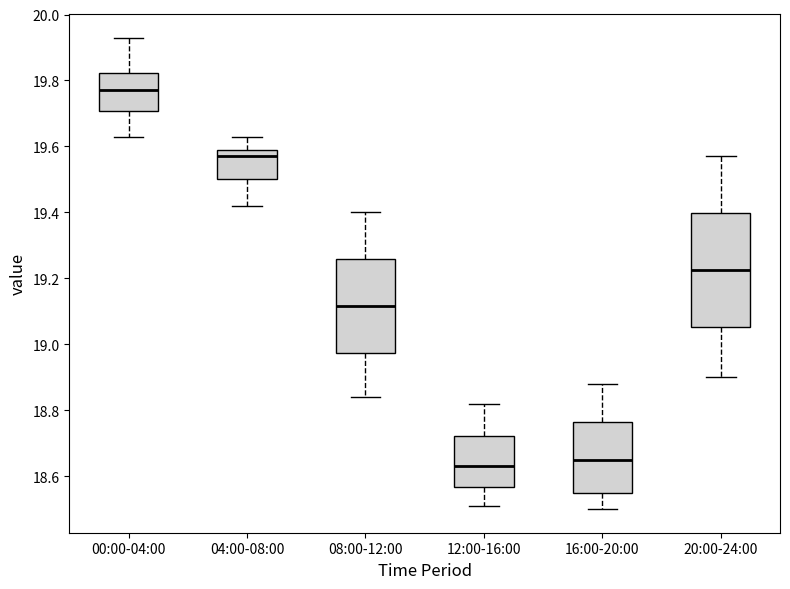

Where does the median line of the box for 12:00-16:00 sit on the y-axis? The values are not printed on the chart, so give them approximately, as read against the axis.

18.64